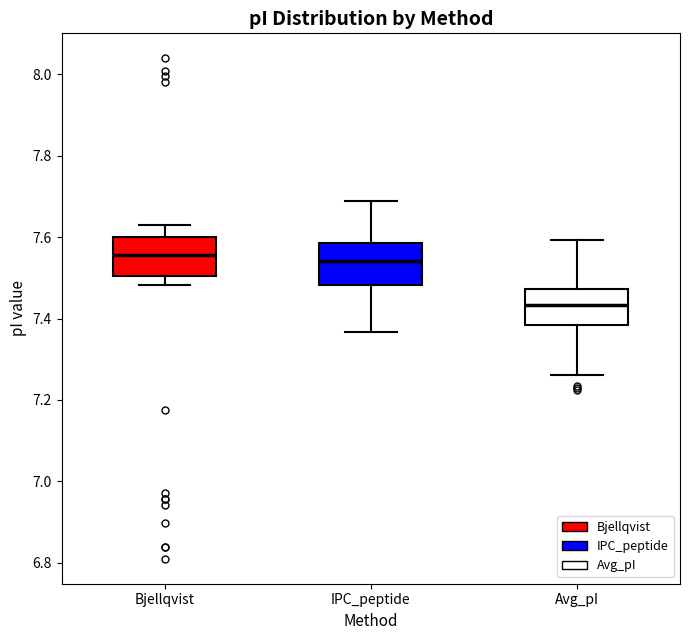

Reading left to right, read every box against the y-axis: the position of its median line, the range the box covers, and the ends of its whiskers. The values are not printed on the chart, so give them approximately, as read against the axis.

Bjellqvist: median 7.56, box 7.50 to 7.60, whiskers 7.48 to 7.62
IPC_peptide: median 7.54, box 7.48 to 7.58, whiskers 7.36 to 7.68
Avg_pI: median 7.44, box 7.38 to 7.48, whiskers 7.26 to 7.60